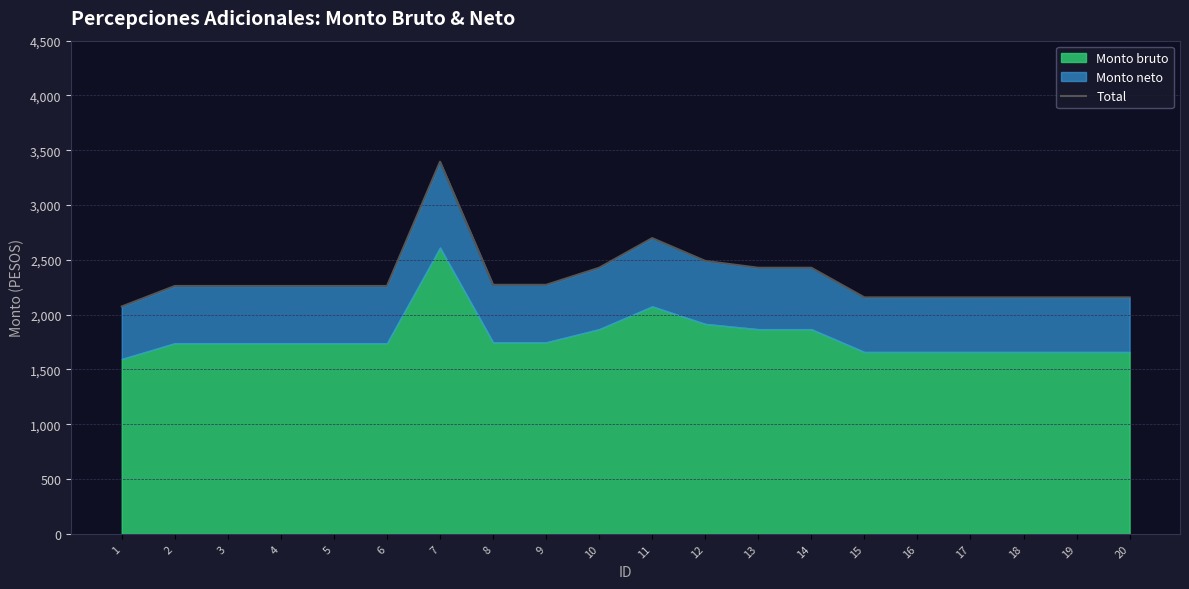

Does the chart have visible grid lines?

Yes